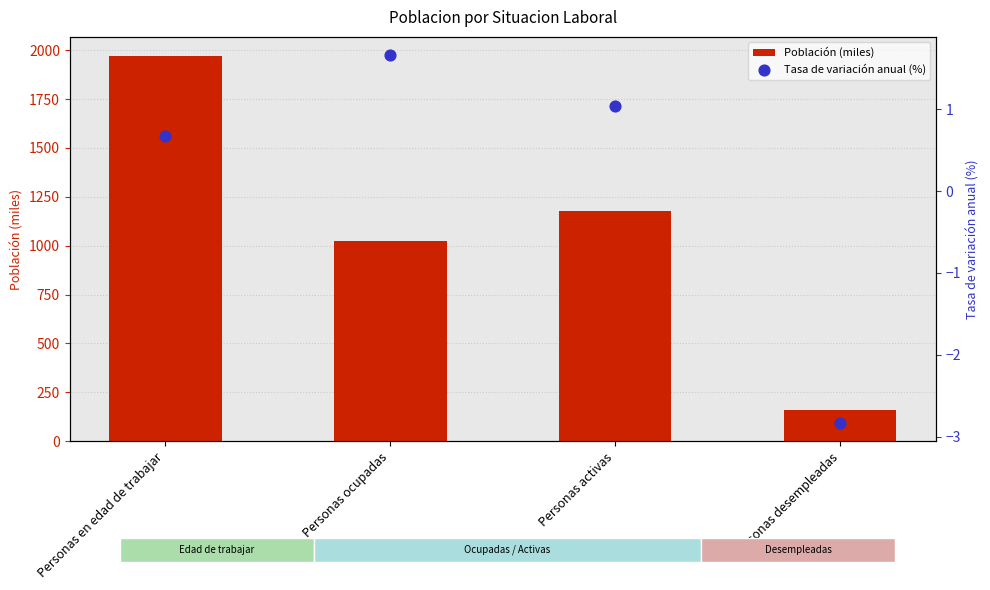

What are all the series names shown in the legend?

Población (miles), Tasa de variación anual (%)